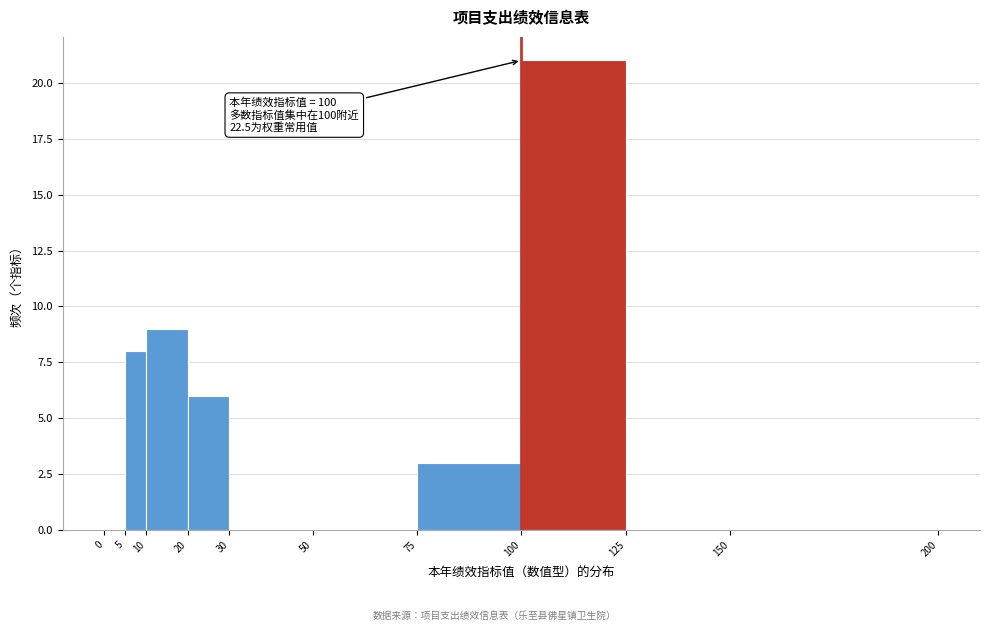

Which range on the x-axis has the tallest bar?

100 to 125